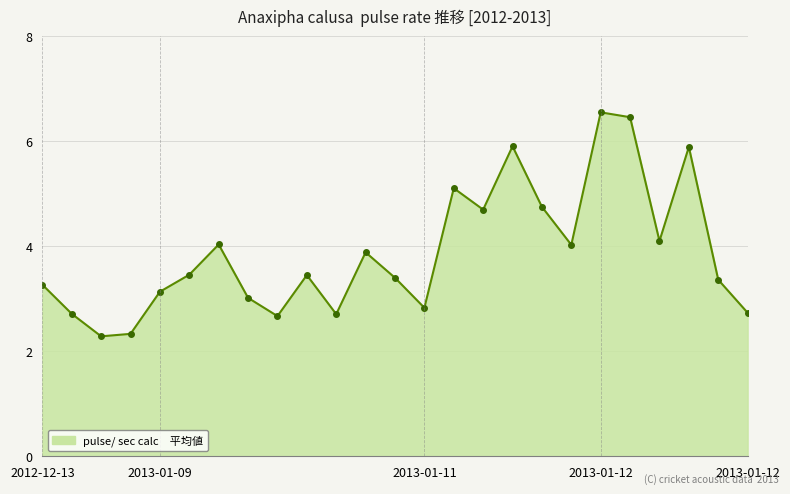

True or false: the data has more than 0 interior local peaks.

True